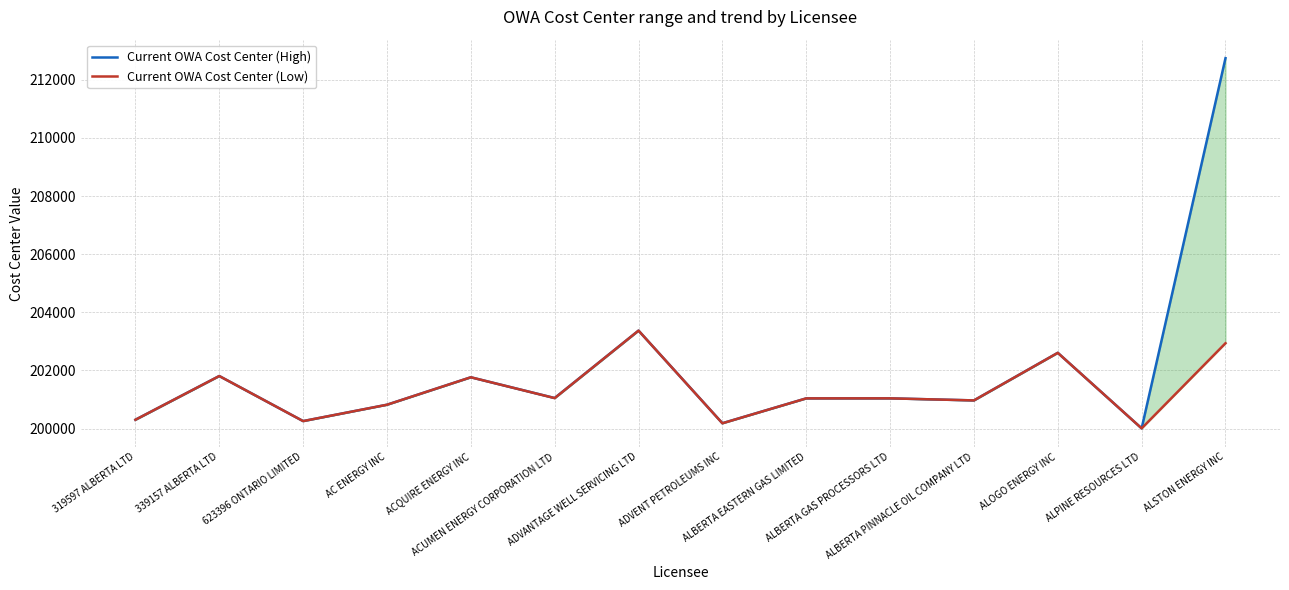

What is the approximate value of Current OWA Cost Center (Low) at ADVENT PETROLEUMS INC, to the nearest 10?

200180